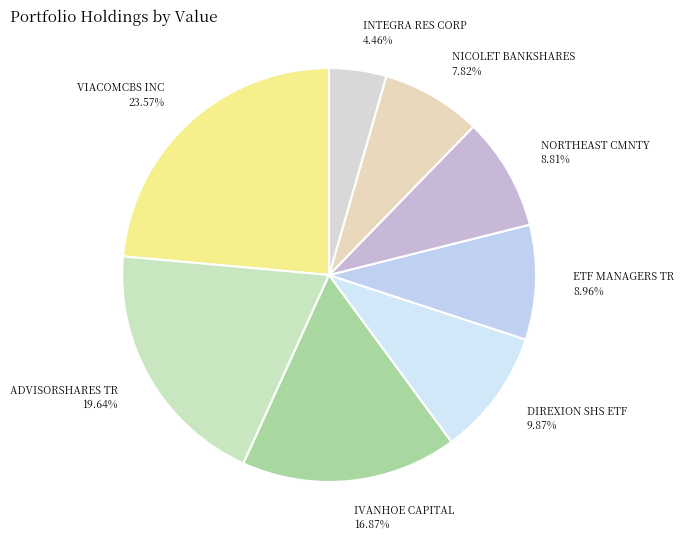

How many slices are in this pie chart?

8